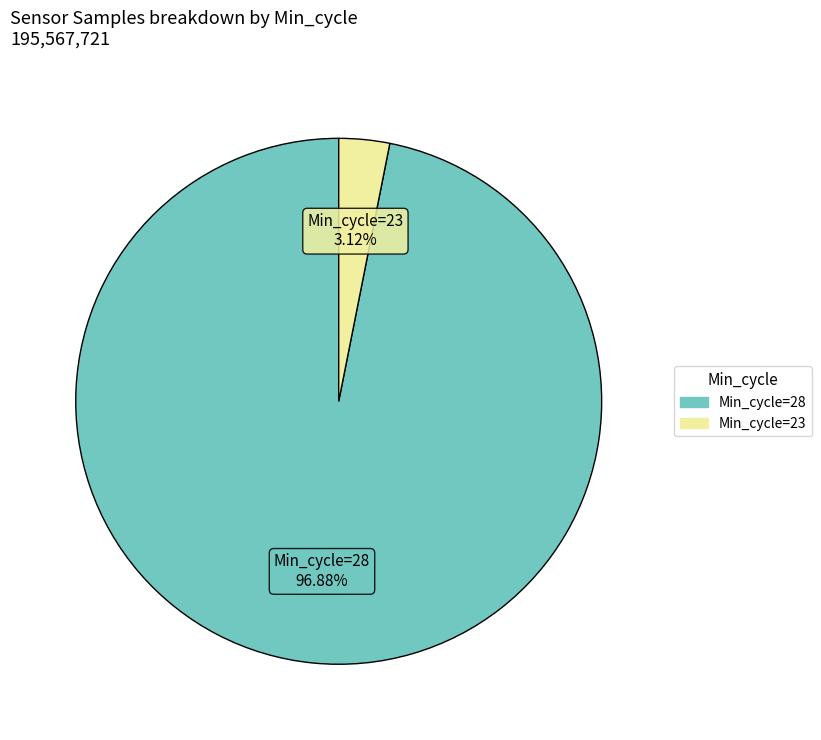

Is there any slice that represents more than half of the pie?

Yes